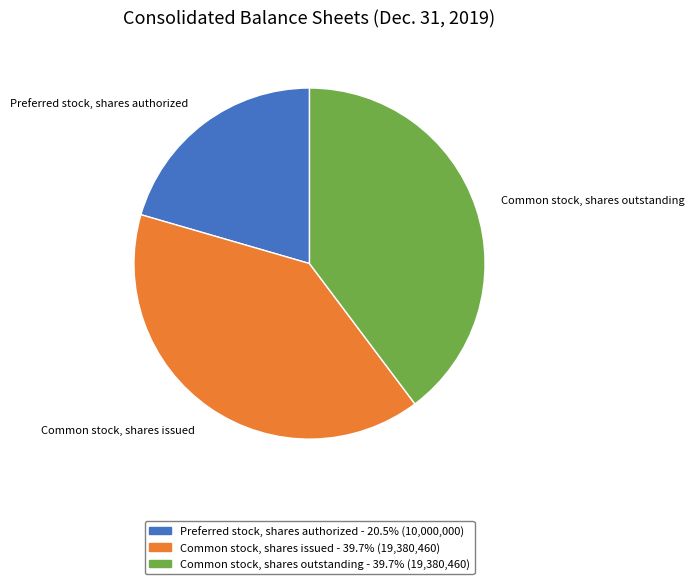

Does Common stock, shares issued account for over 50% of the chart?

No